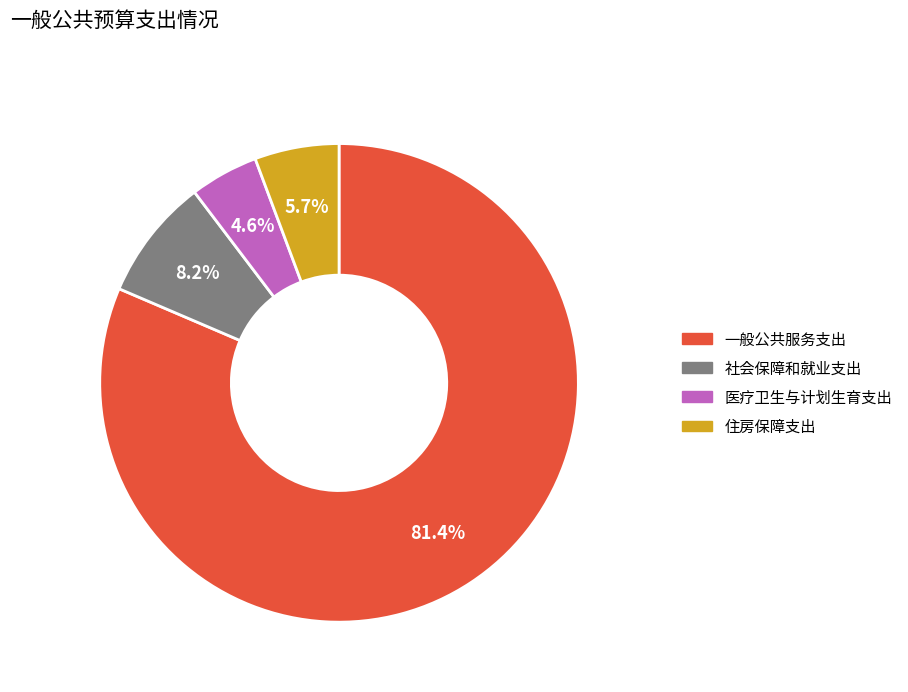

Approximately how many times larger is the value at 一般公共服务支出 compared to 社会保障和就业支出?

9.9